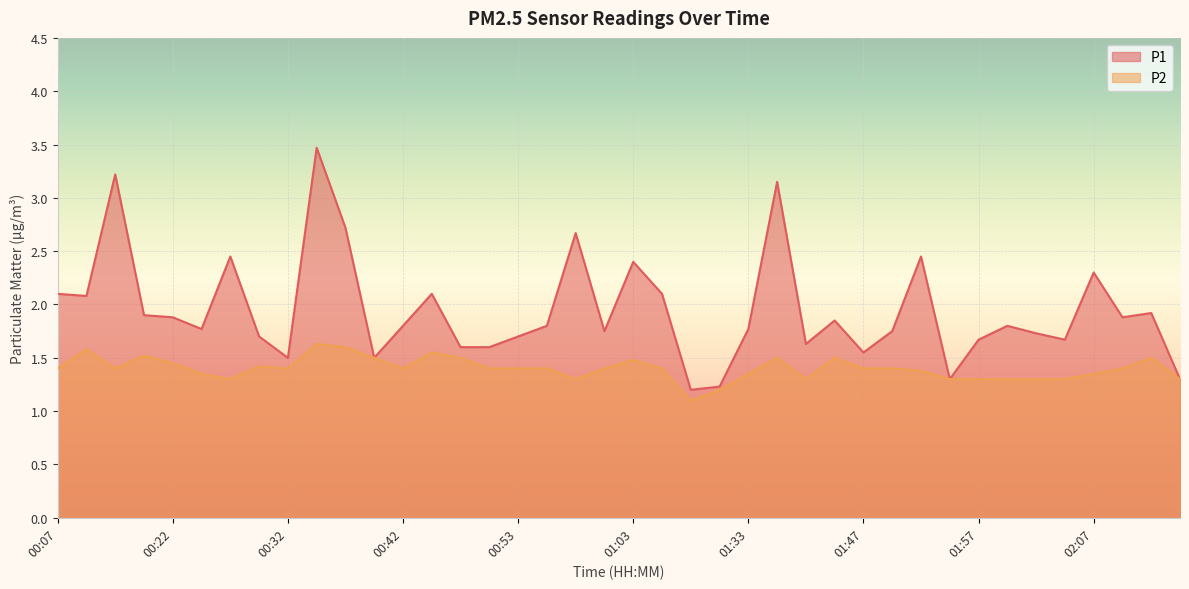

What is the difference between the second highest and minimum values in the P2 series?

0.5